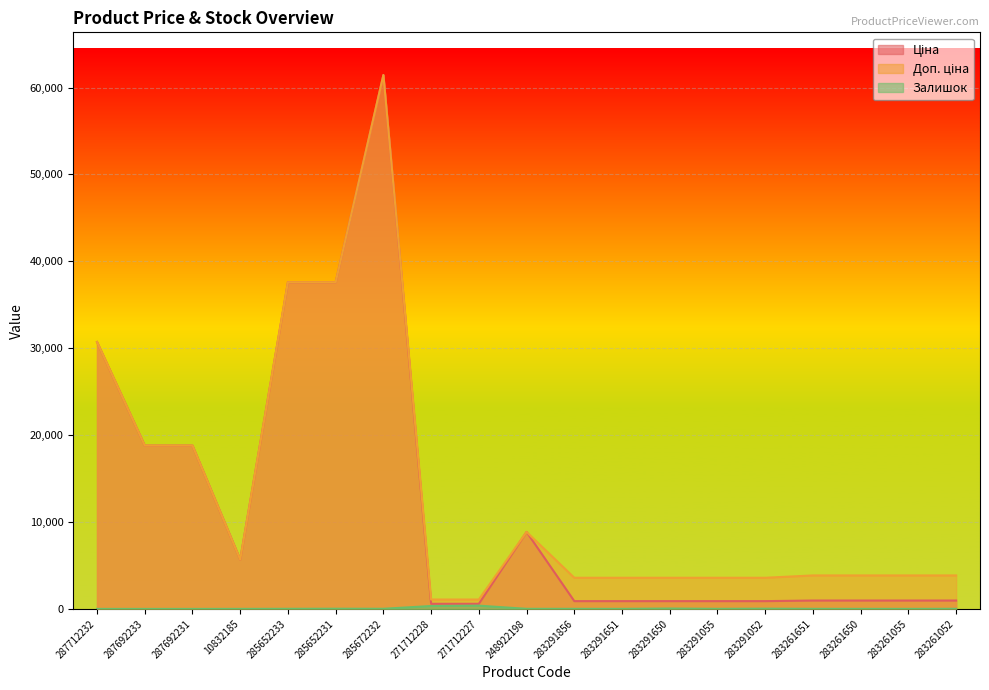

True or false: Доп. ціна has more than 0 points higher than both neighbors.

True